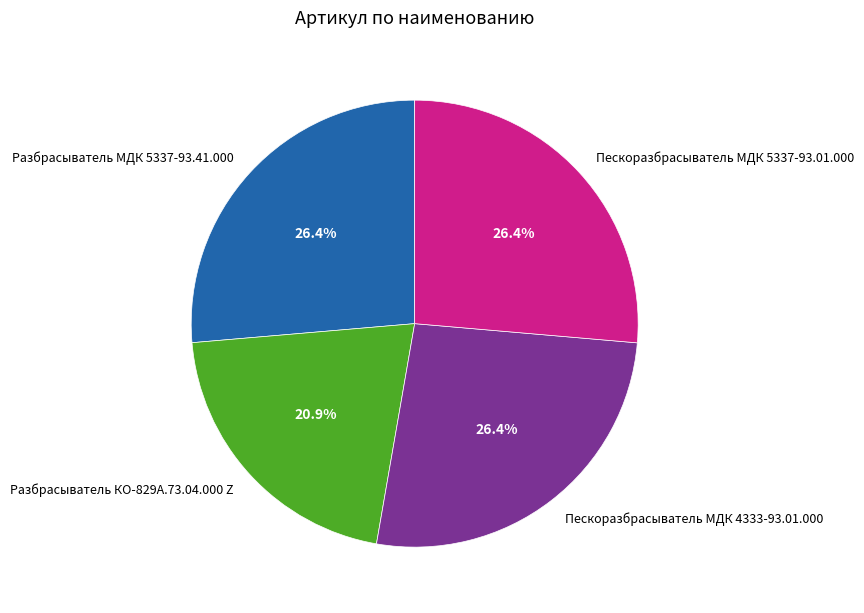

What is the ratio of the value at Разбрасыватель МДК 5337-93.41.000 to the value at Разбрасыватель КО-829А.73.04.000 Z?

1.3